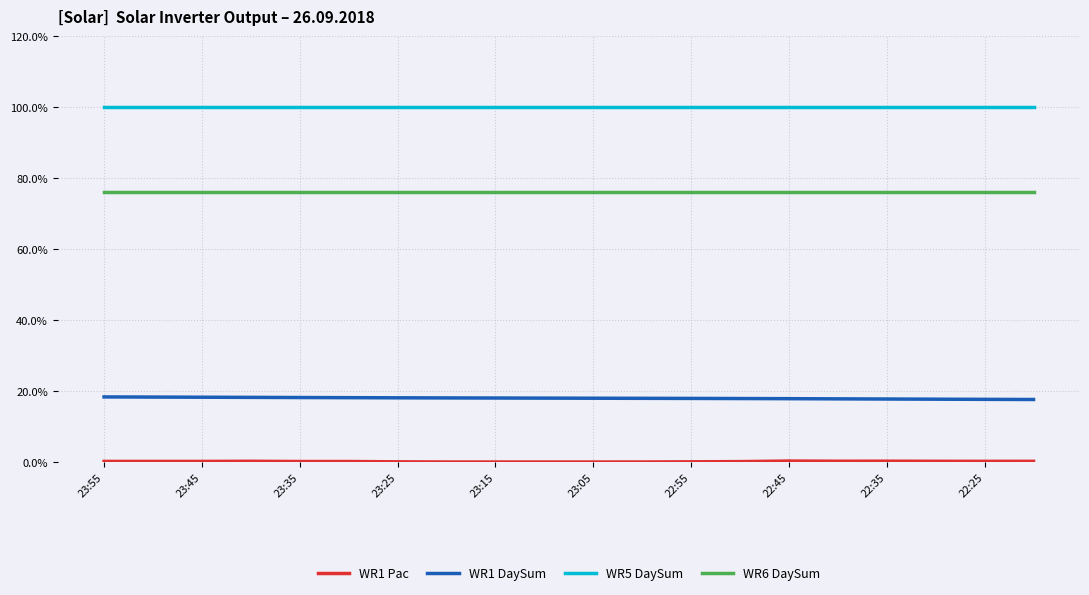

True or false: WR6 DaySum and WR5 DaySum cross at least once.

False